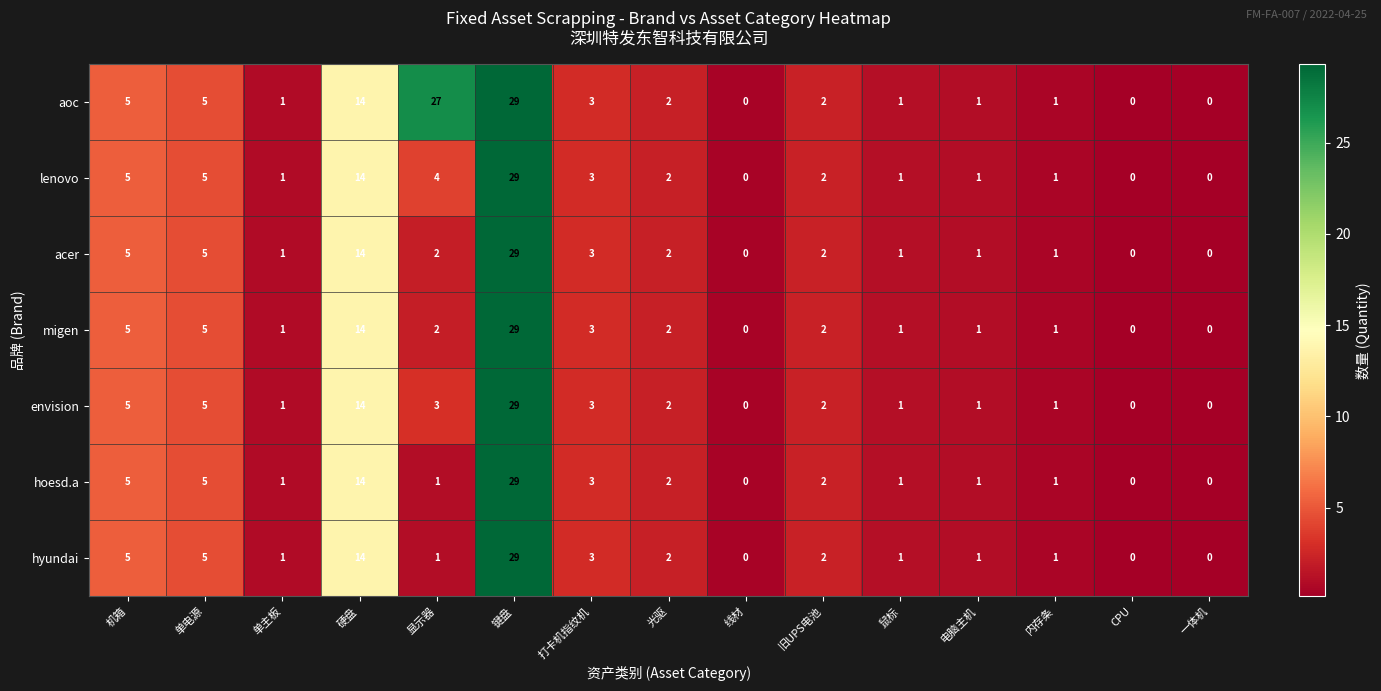

What is the greatest value displayed?

29